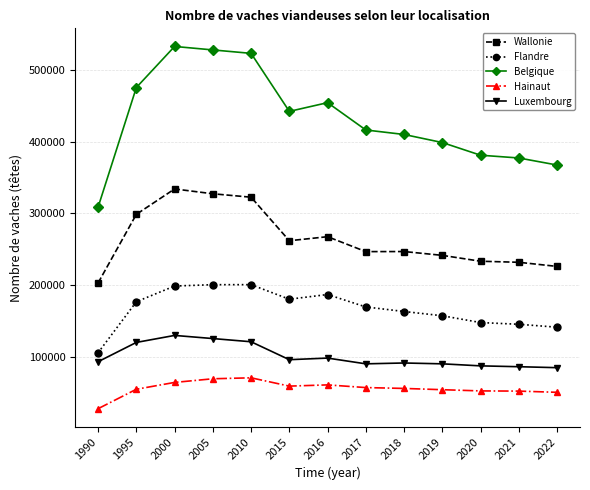

What is the average value of the Belgique series?

432222